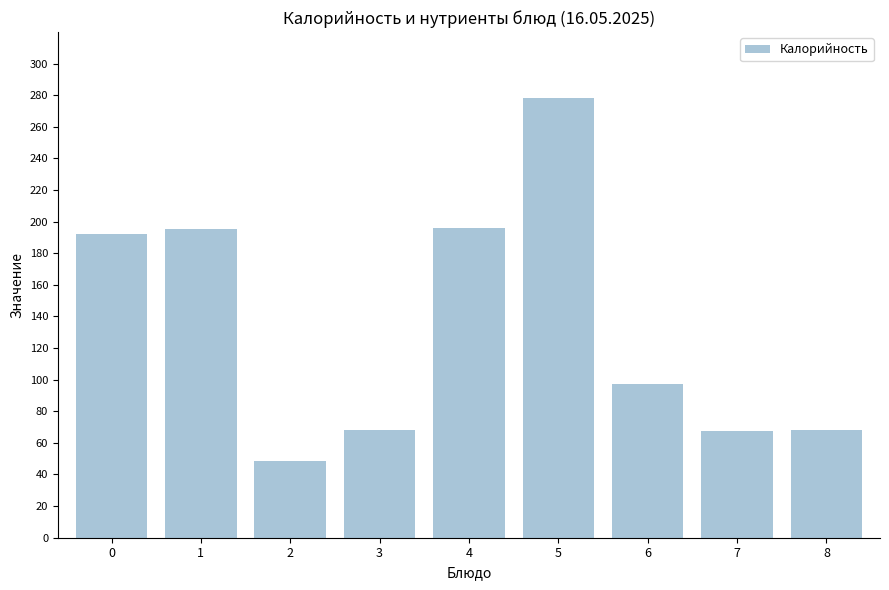

What is the value of the 8th bar from the left?

67.8